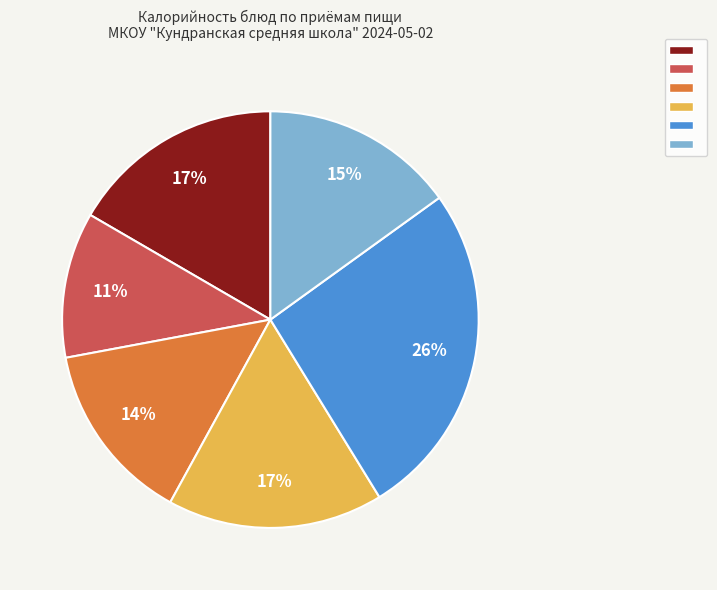

Does any single category account for the majority?

No